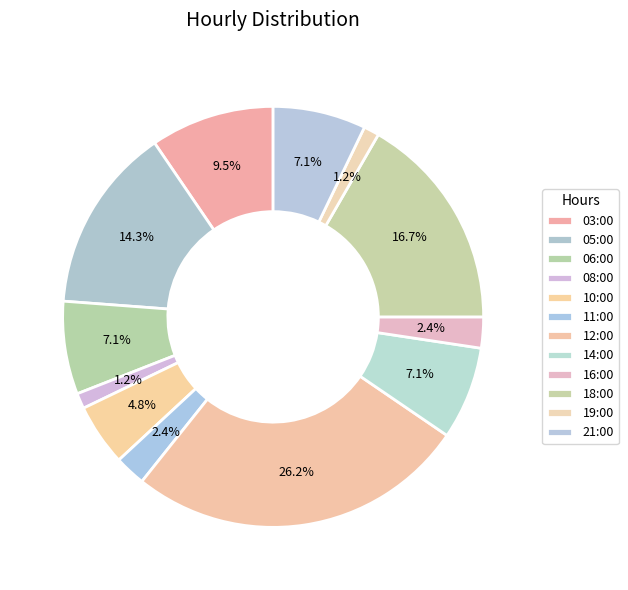

Count the number of slices in the pie.

12